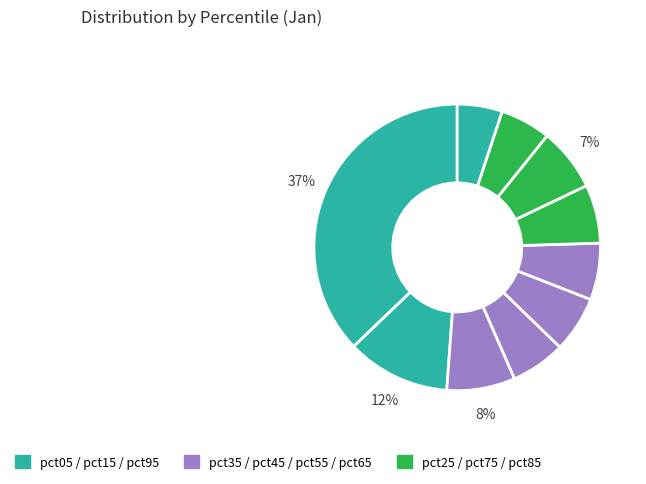

How many segments does this pie chart have?

10